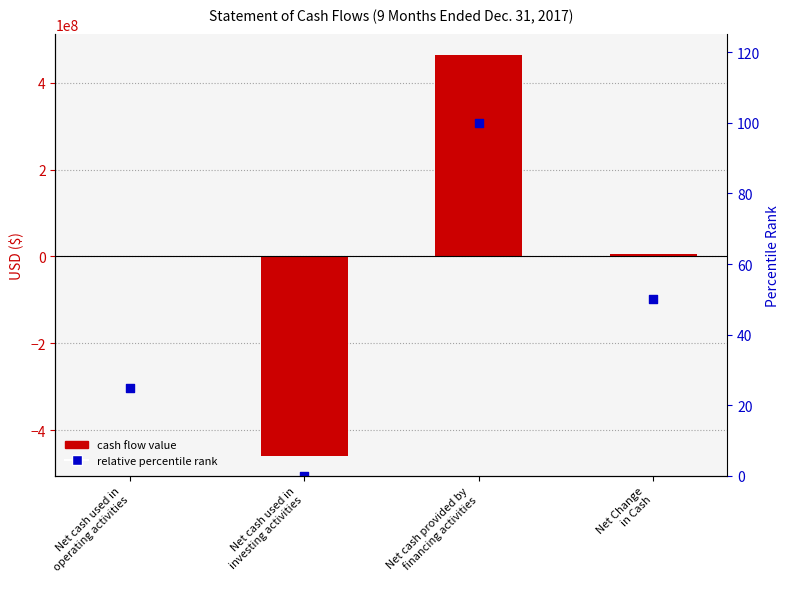

At which category is the sum across all series the highest?

Net cash provided by
financing activities